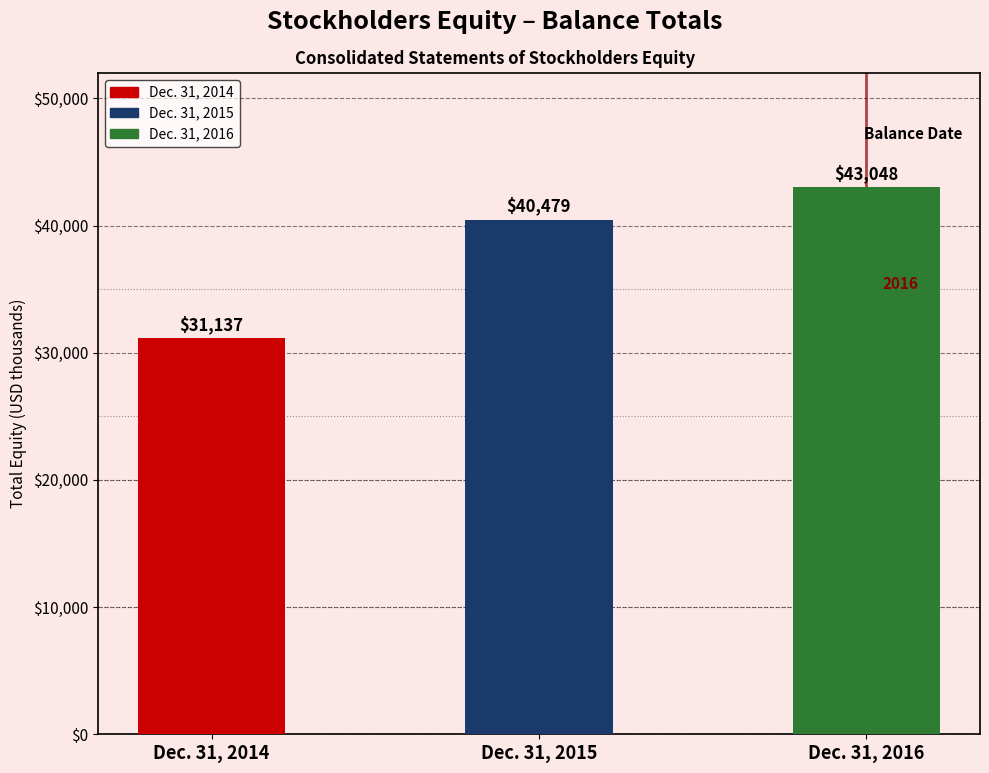

The value at Dec. 31, 2015 is 40479. True or false?

True